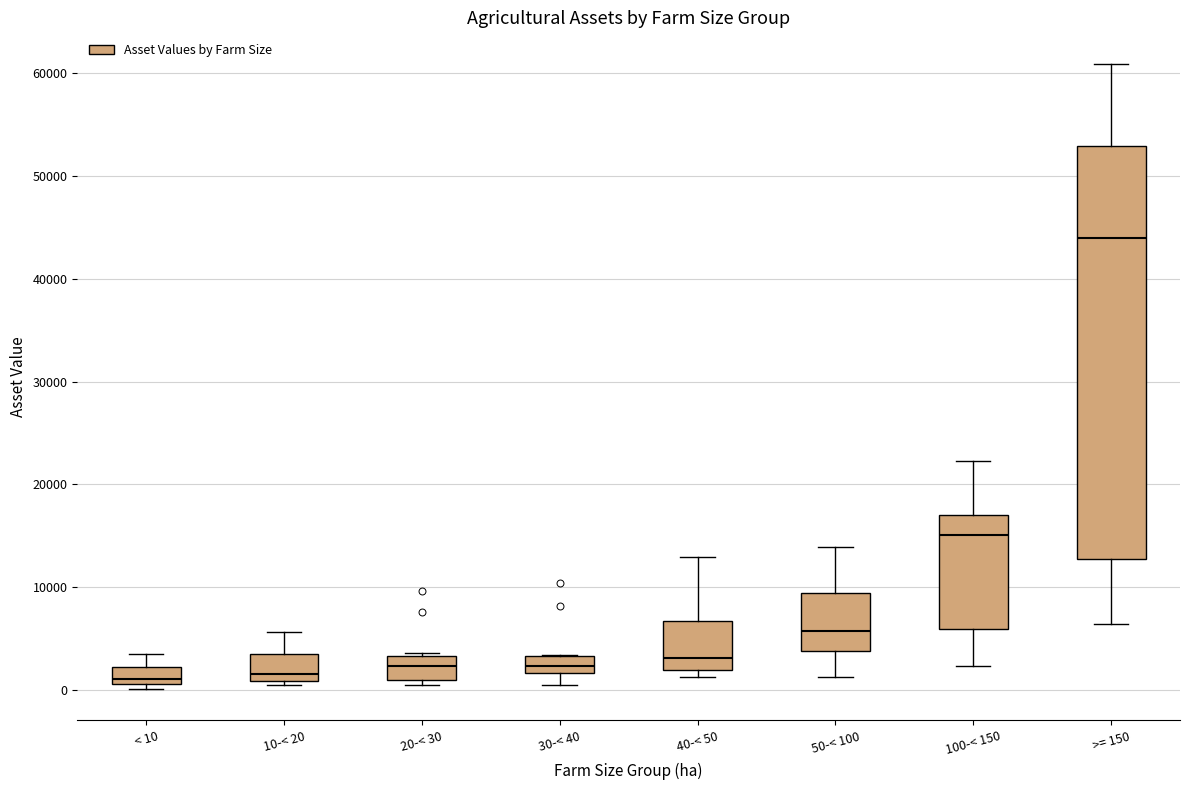

Which box's median line is the highest?

>= 150